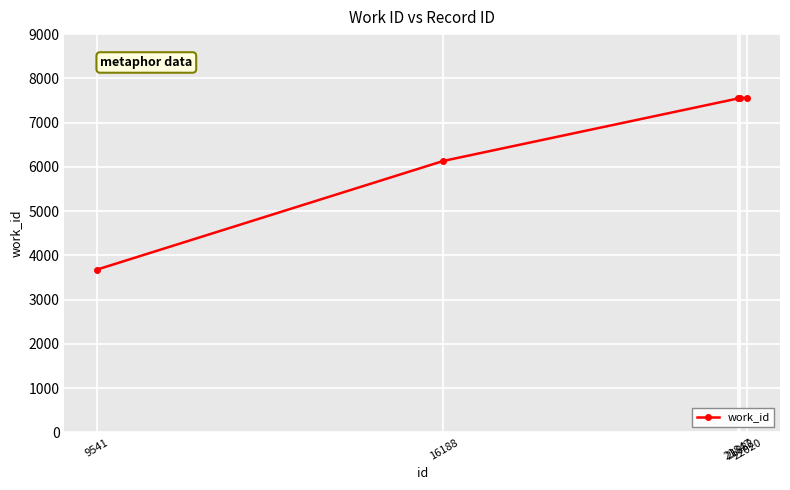

What is the value of the 3rd point from the left?

7548